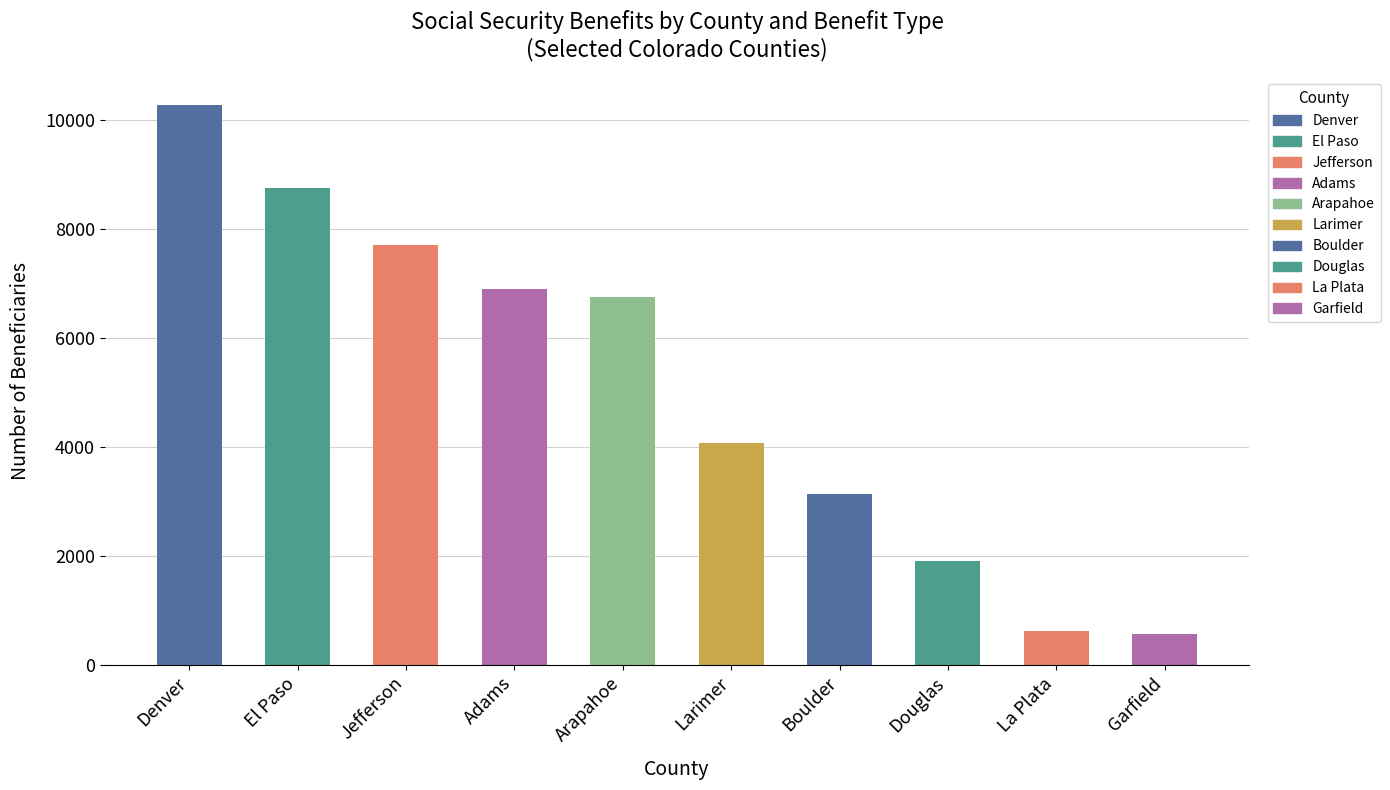

True or false: the data shows 1480 at Arapahoe.

False